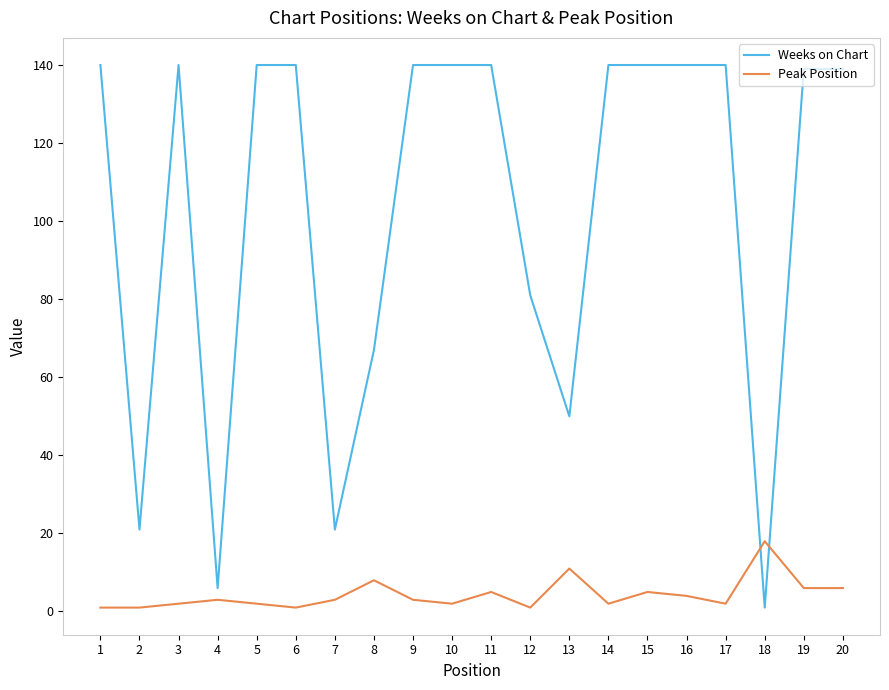

What is the total value across all series at 11?

145